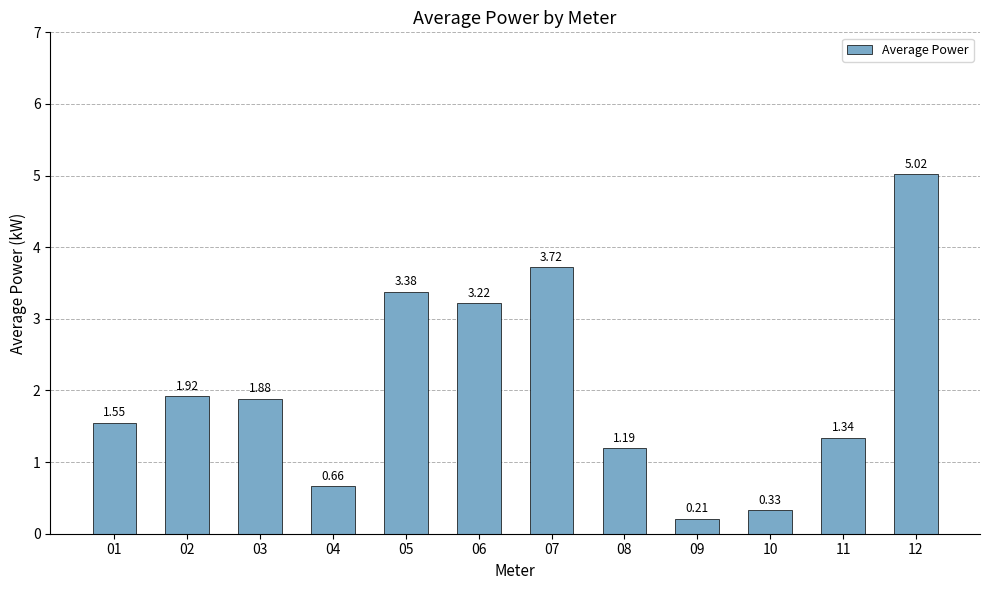

At which label does the data first exceed 1?

01